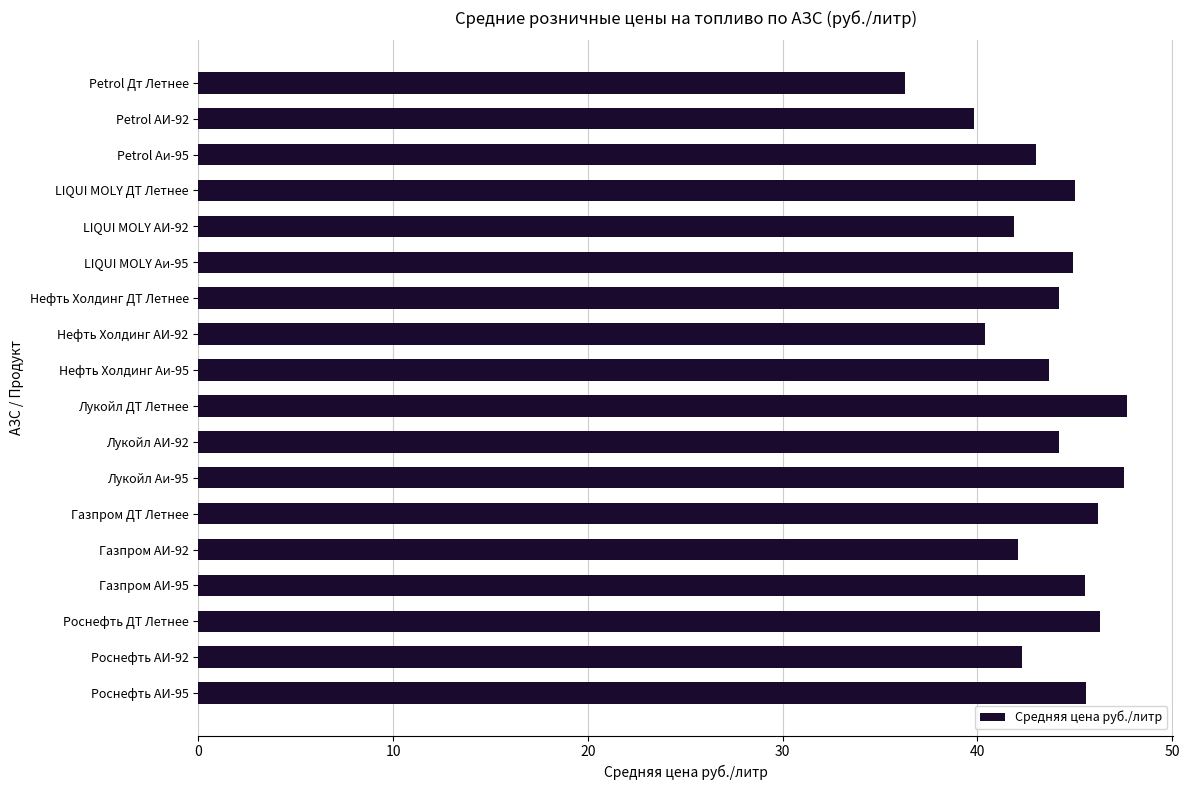

Approximately how many times larger is the value at Лукойл АИ-92 compared to Petrol АИ-92?

1.1